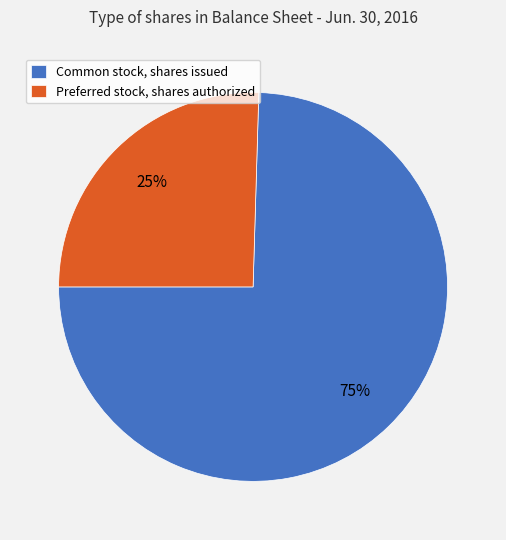

To the nearest percent, what percentage of the pie is Common stock, shares issued?

75%